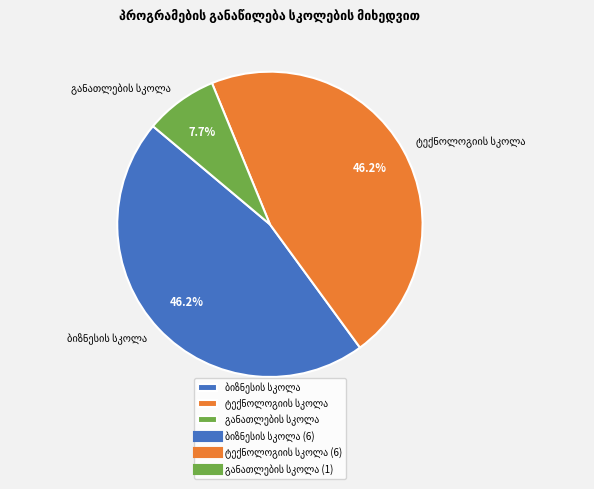

Is there any slice that represents more than half of the pie?

No